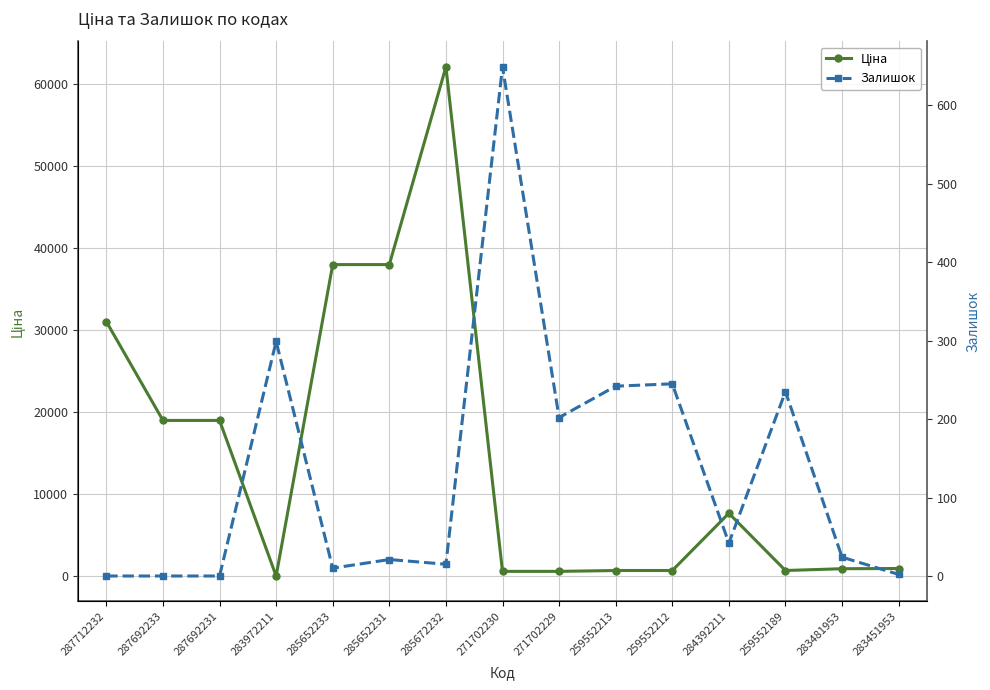

What are all the series names shown in the legend?

Ціна, Залишок